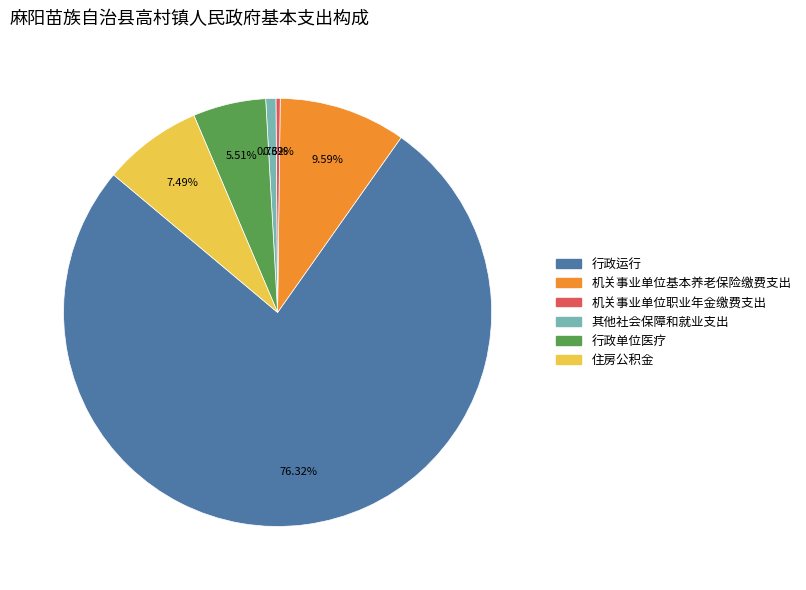

Count the number of slices in the pie.

6